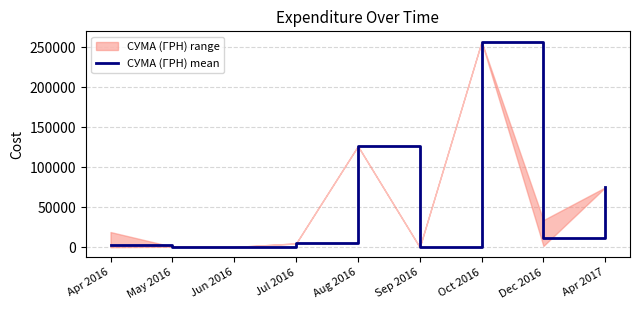

Is it true that the value at May 2016 is 678.6?

True